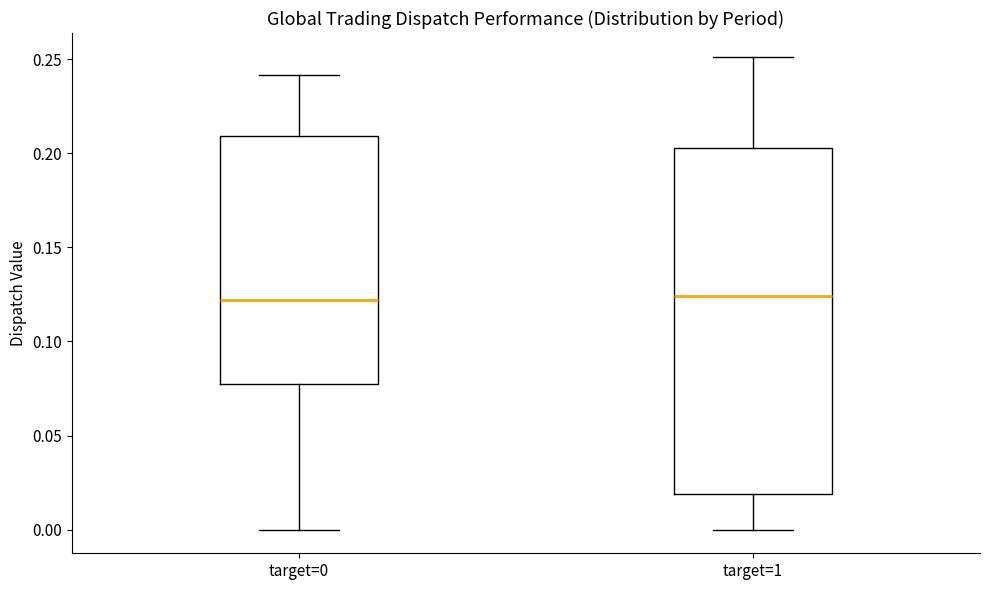

Comparing the boxes themselves (not the whiskers), which one is the tallest?

target=1